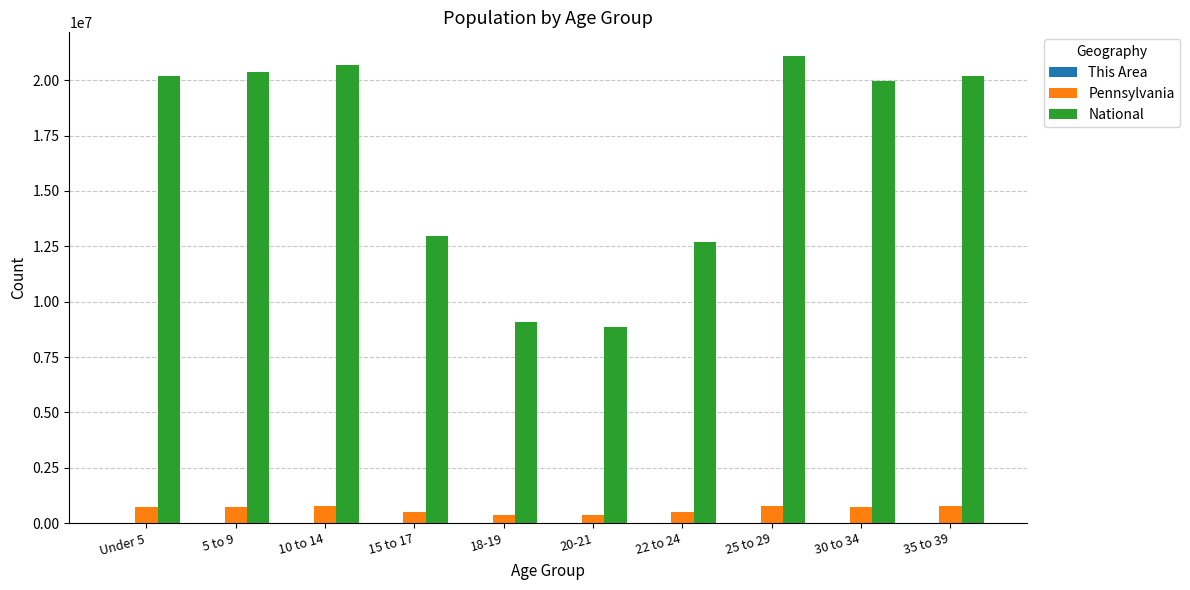

Count the number of data series in this chart.

3